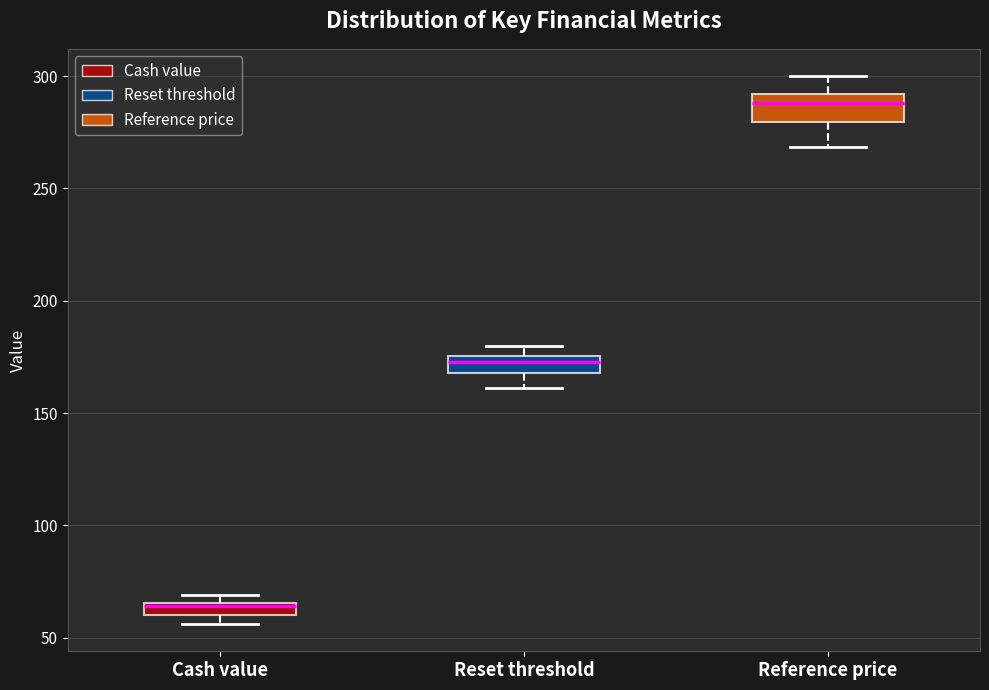

Where is the upper edge of the box for Cash value on the y-axis? The values are not printed on the chart, so give them approximately, as read against the axis.

65